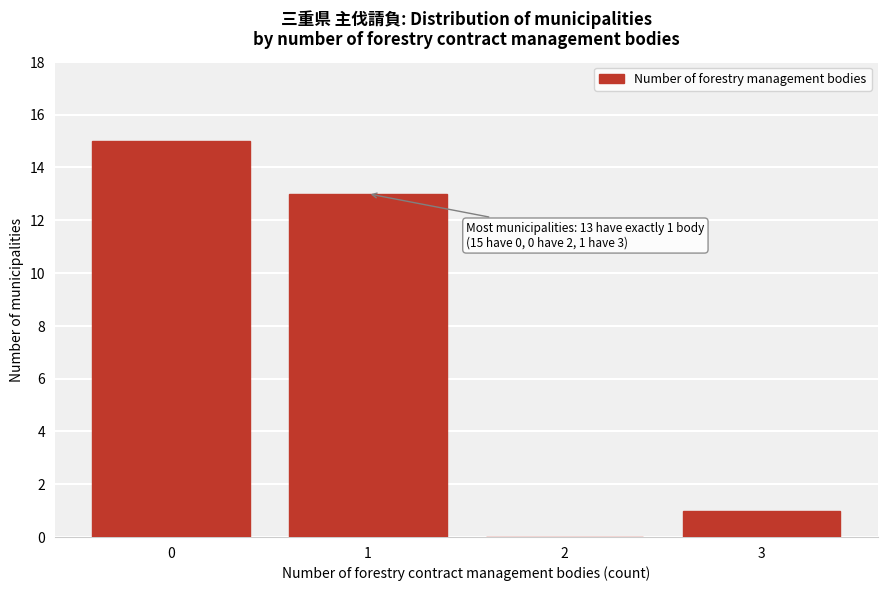

Reading left to right, transcribe all the data shown in this chart.

0=15	1=13	2=0	3=1